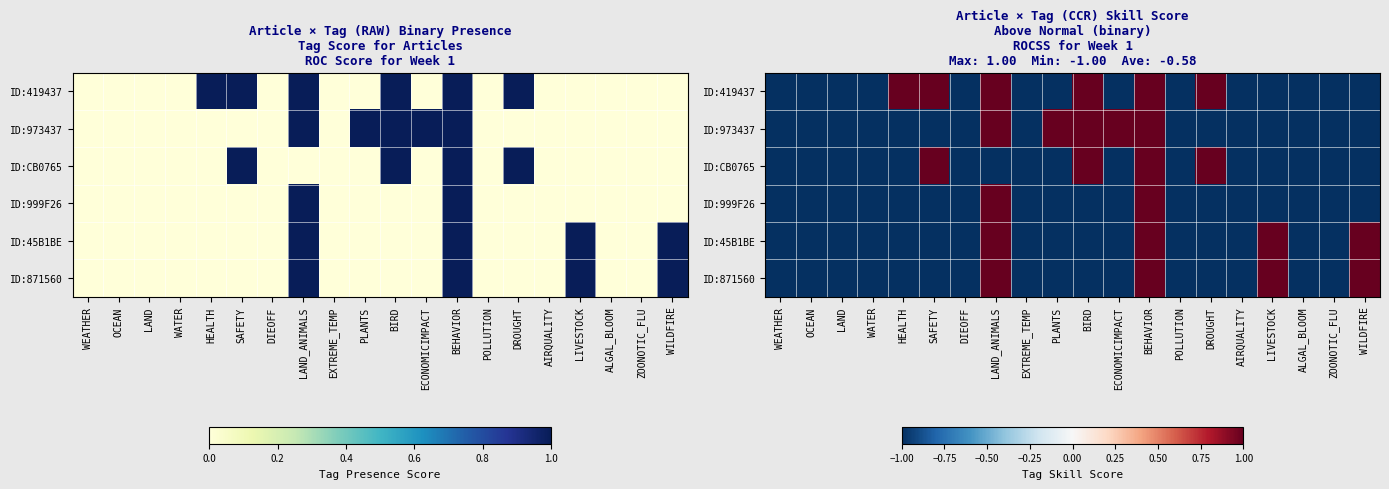

Read the ID:CB0765 value at WEATHER.

-1